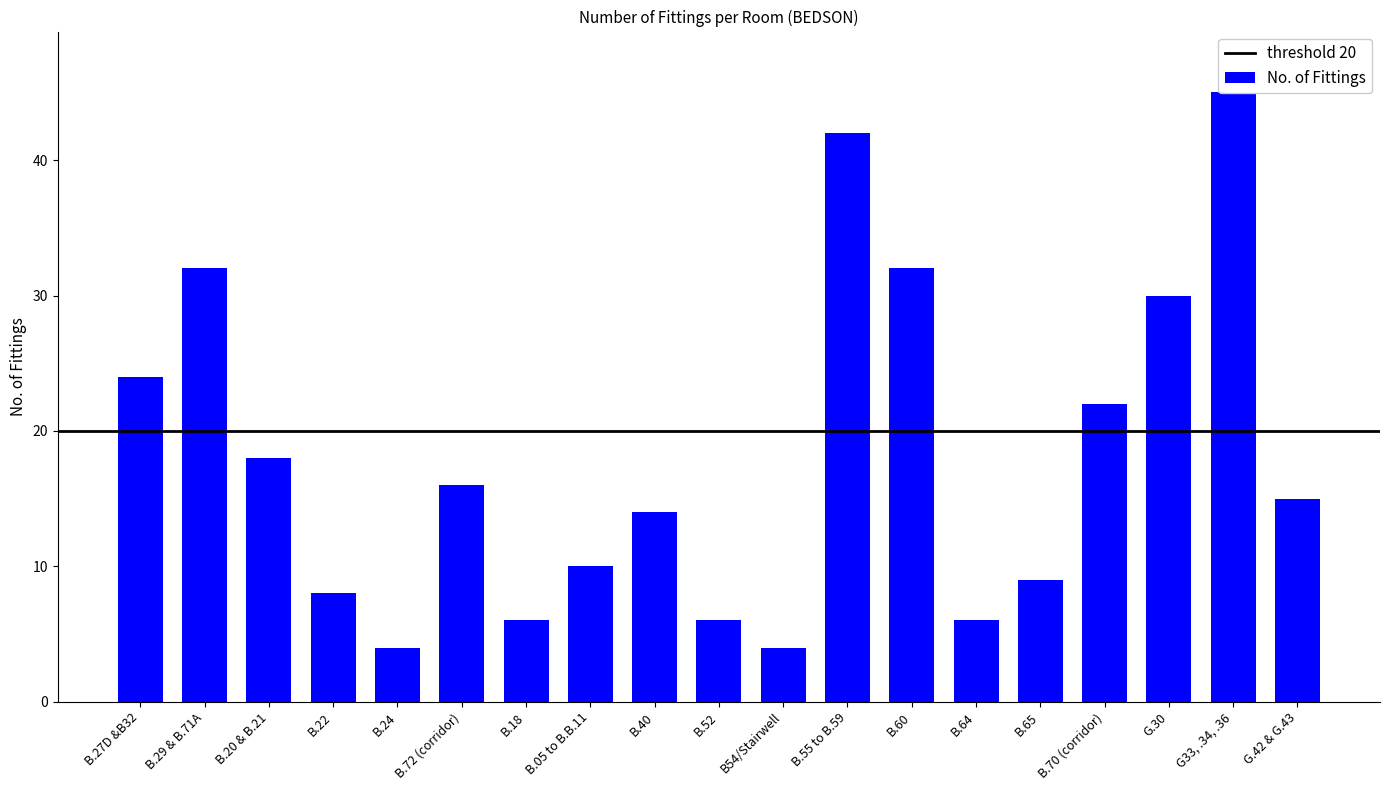

What is the label of the 4th bar from the right?

B.70 (corridor)